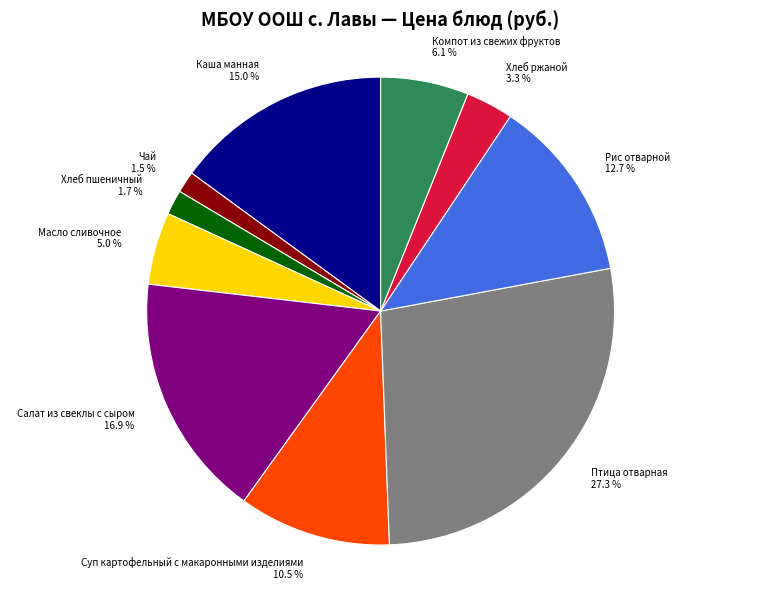

What is the total percentage of Птица отварная and Масло сливочное?

32.3%